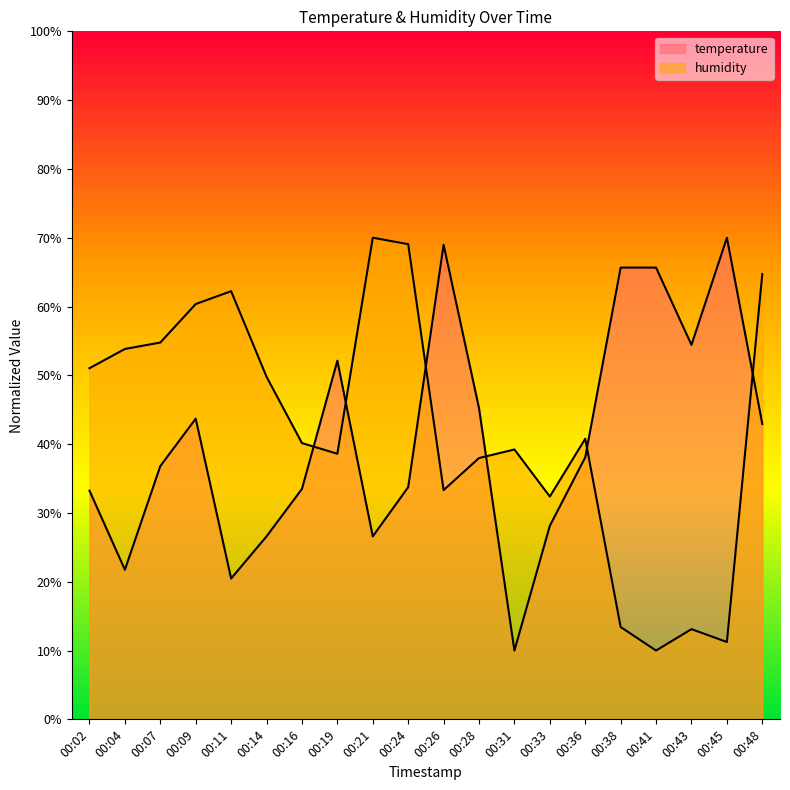

True or false: temperature and humidity intersect in this chart.

True